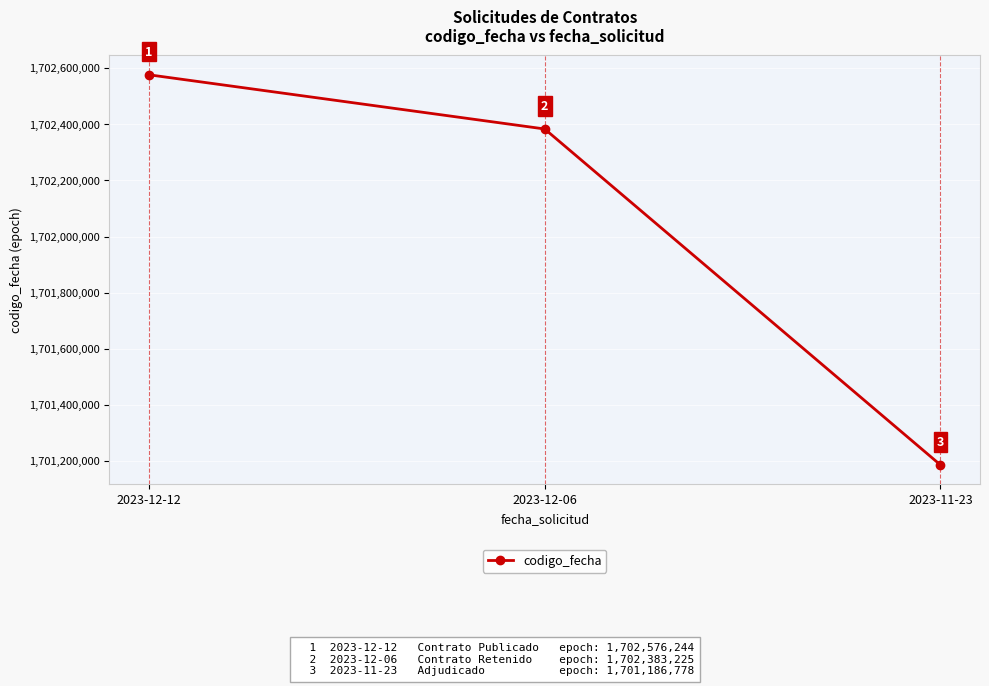

What is the approximate value at 2023-11-23?

1701186778